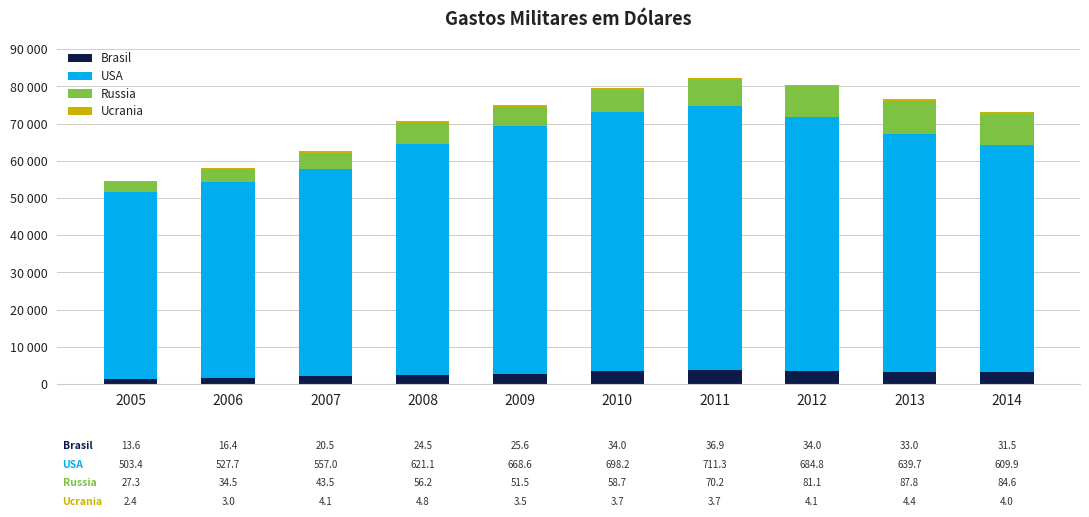

Does the chart contain stacked bars?

Yes